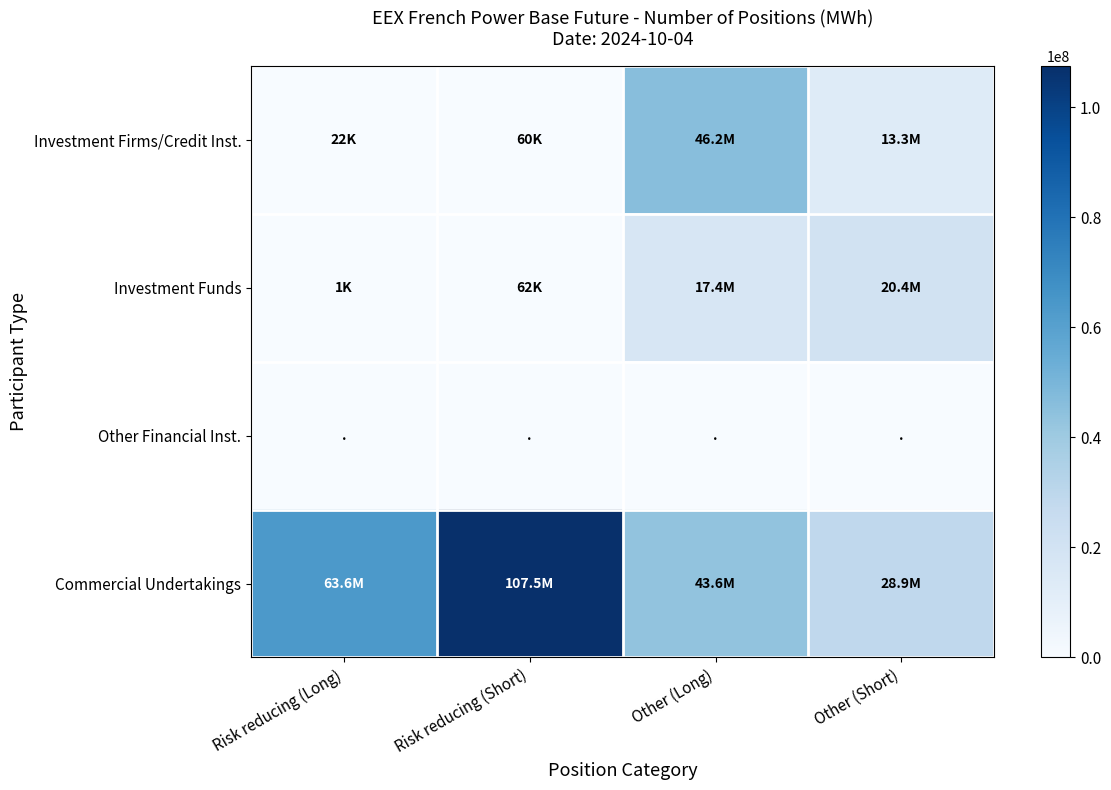

Which has a higher value, Other (Short) or Other (Long)?

Other (Long)